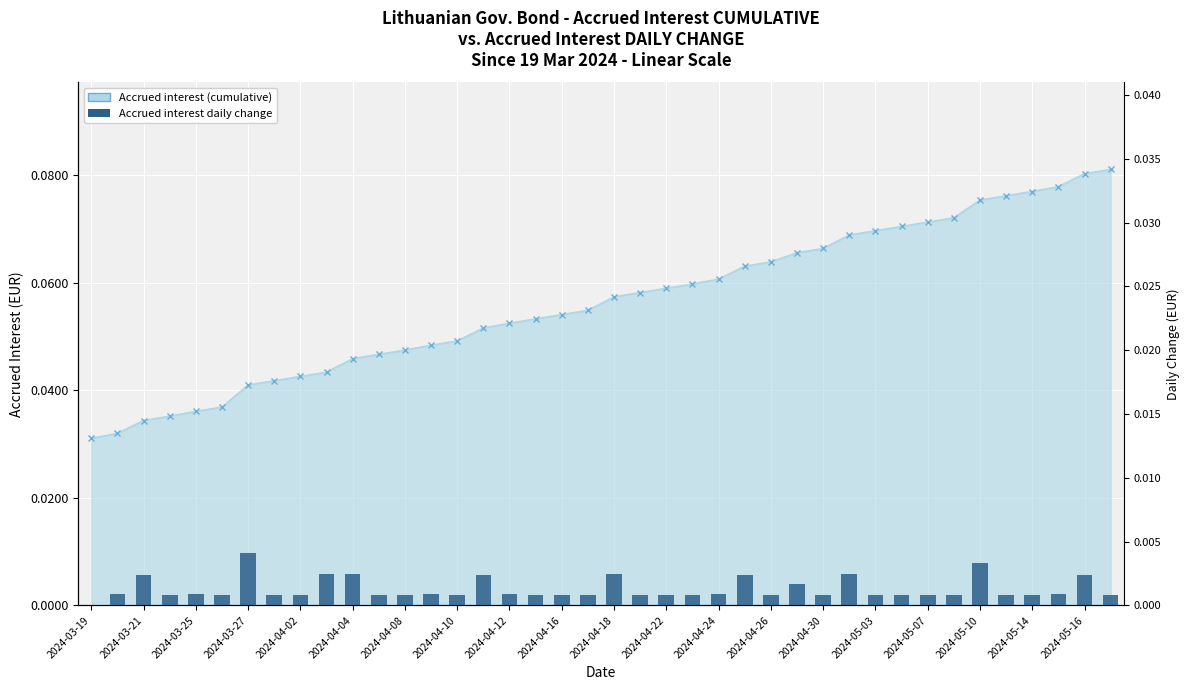

How many groups of bars are there?

40